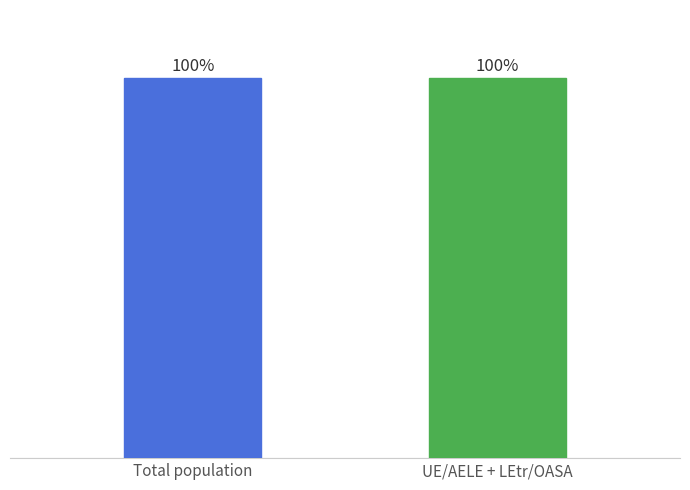

Which series has the widest spread of values?

Total